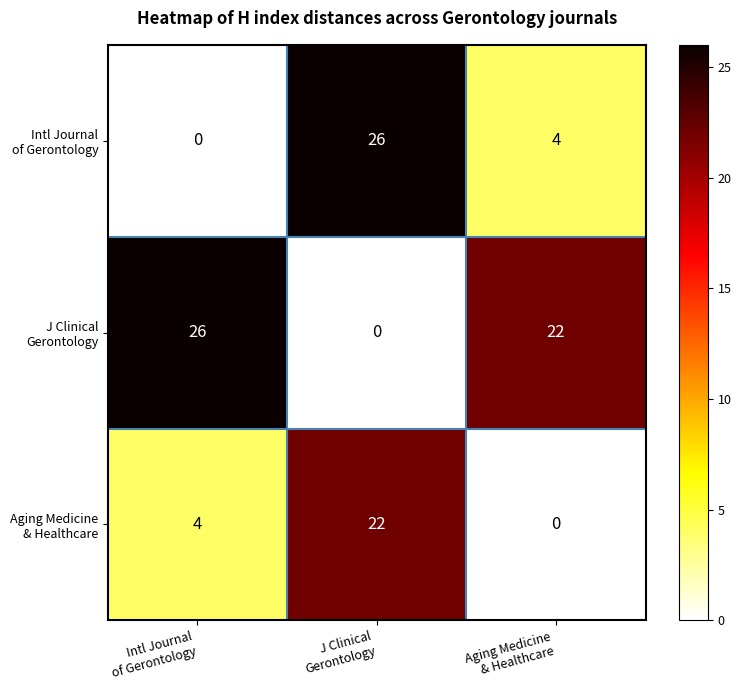

What is the maximum value shown in the chart?

26